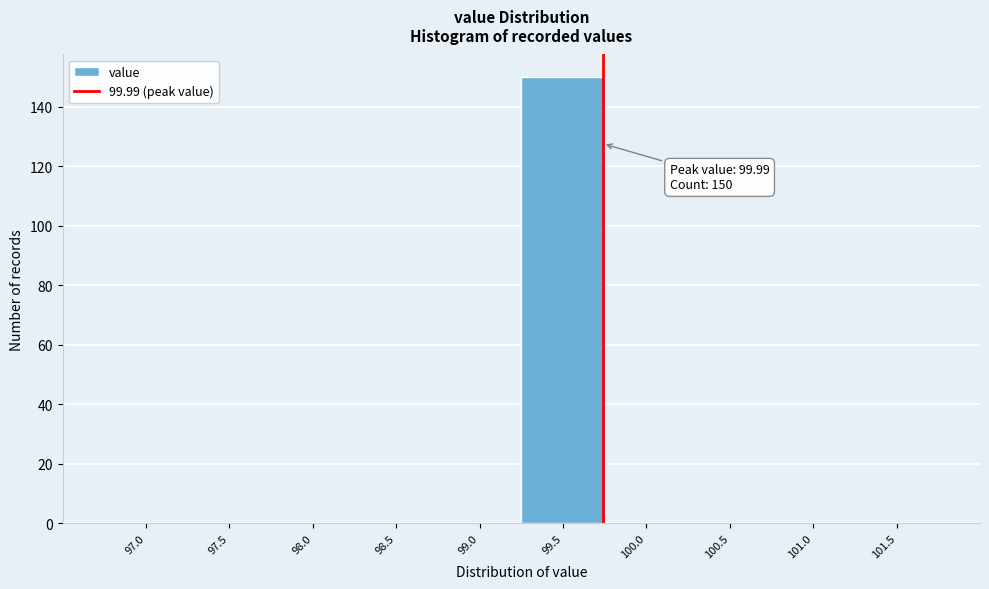

Reading left to right, what are all the values shown in this chart?

97.0=0	97.5=0	98.0=0	98.5=0	99.0=0	99.5=150	100.0=0	100.5=0	101.0=0	101.5=0